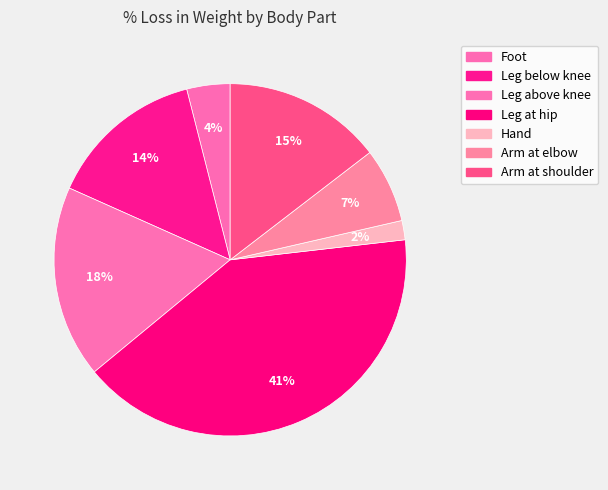

Does any single category account for the majority?

No